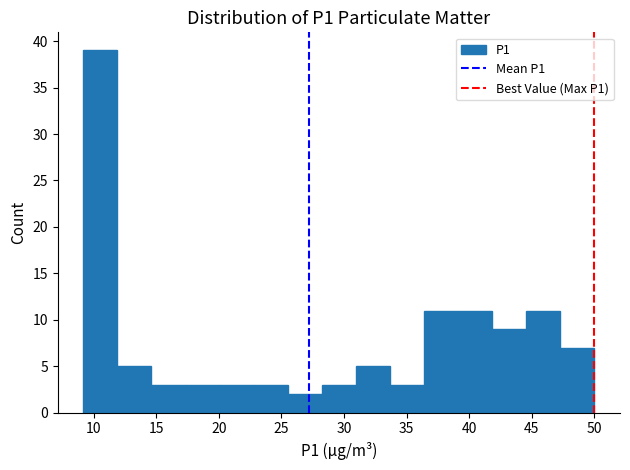

Over which range of the x-axis is the bar tallest?

9.0 to 12.0